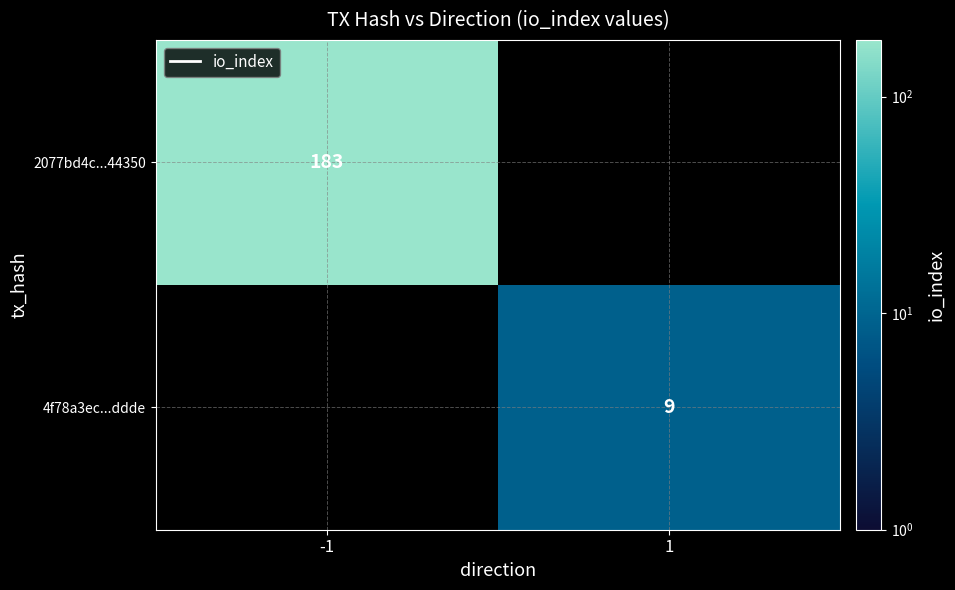

Which label corresponds to the smallest value in the chart?

1